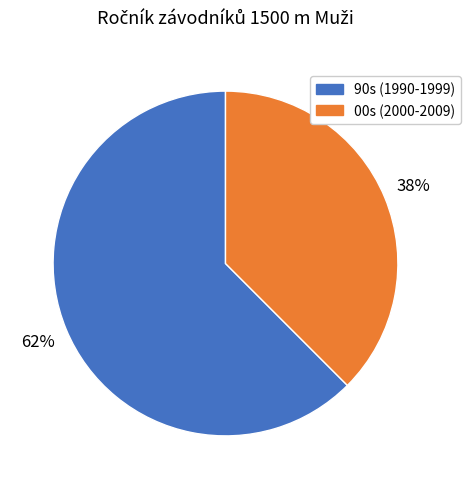

Is there any slice that represents more than half of the pie?

Yes